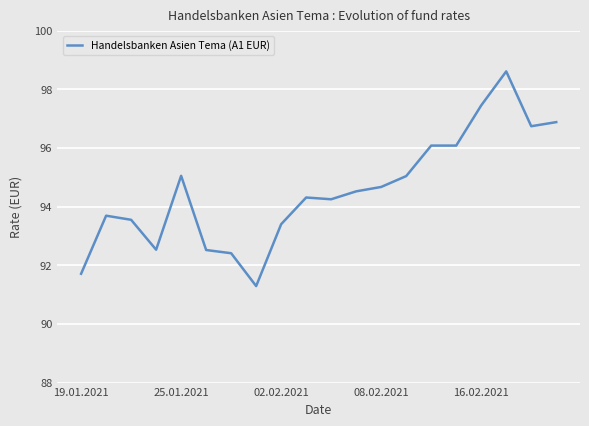

What is the smallest value displayed?

91.3